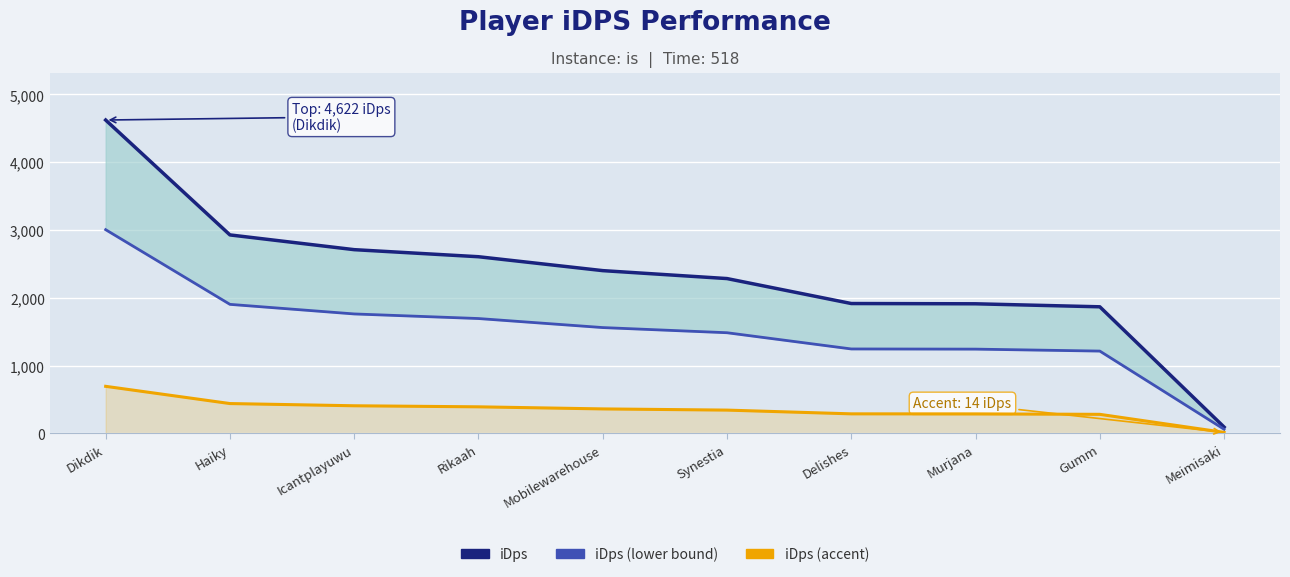

Reading right to left, list all the values displayed in this chart.

iDps: 92.3	1866.8	1911.1	1915.0	2283.3	2400.5	2605.6	2709.9	2927.4	4622.5
iDps (lower bound): 60.0	1213.4	1242.2	1244.8	1484.2	1560.3	1693.6	1761.4	1902.8	3004.6
iDps (accent): 13.8	280.0	286.7	287.3	342.5	360.1	390.8	406.5	439.1	693.4